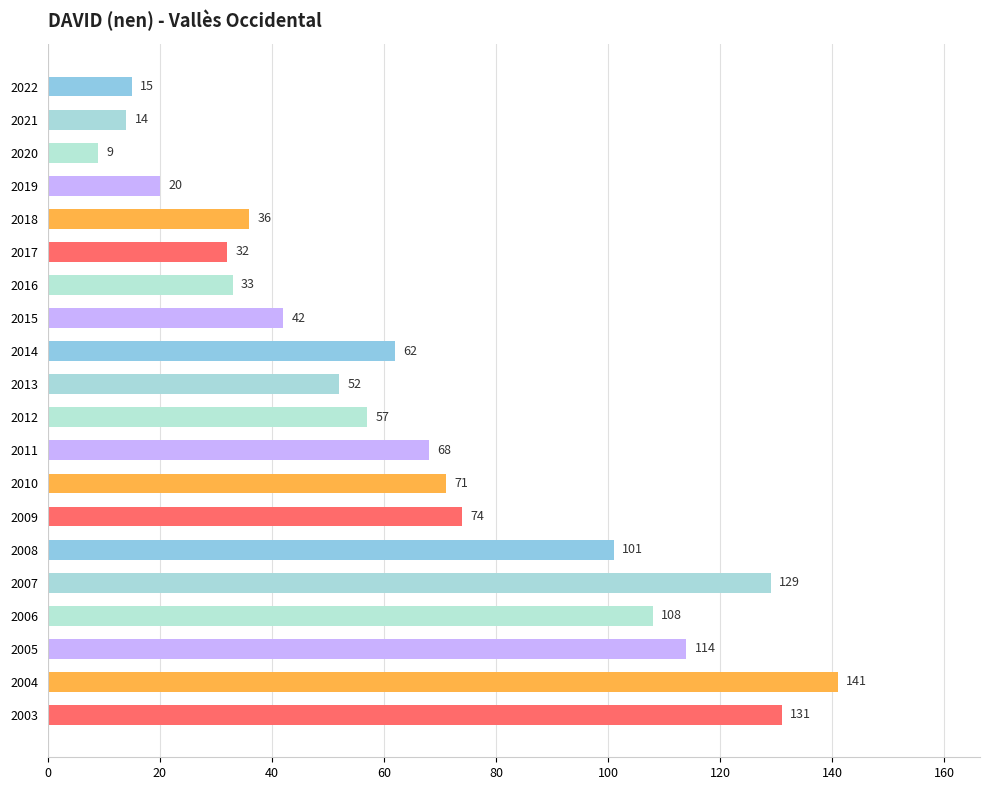

How many data points does each series have?

20